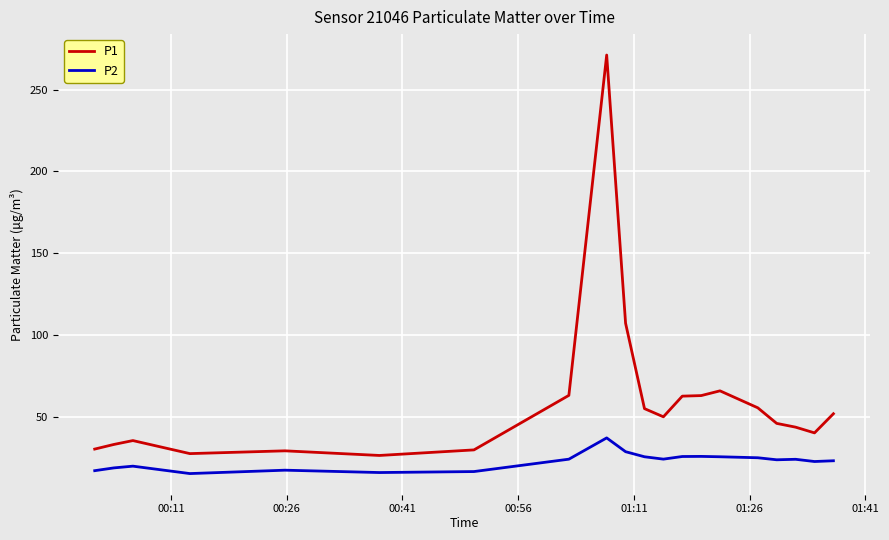

In P2, how many points are higher than both neighbors (excluding endpoints)?

5